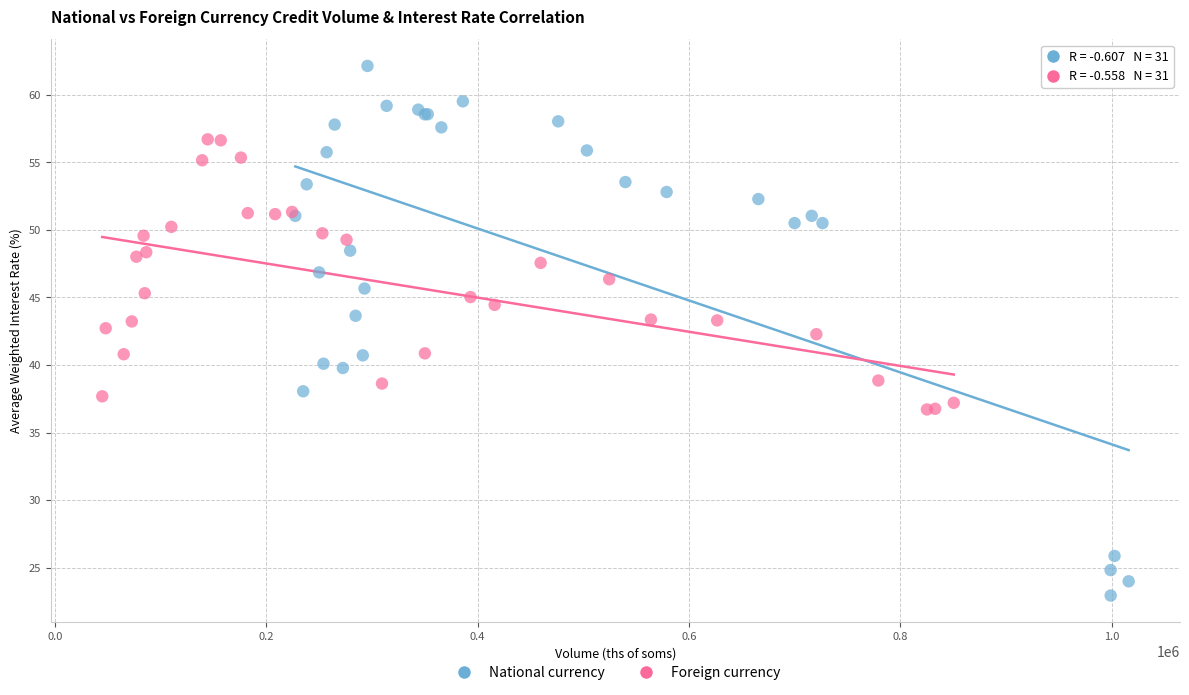

Which series contains the lowest Y value?

National currency